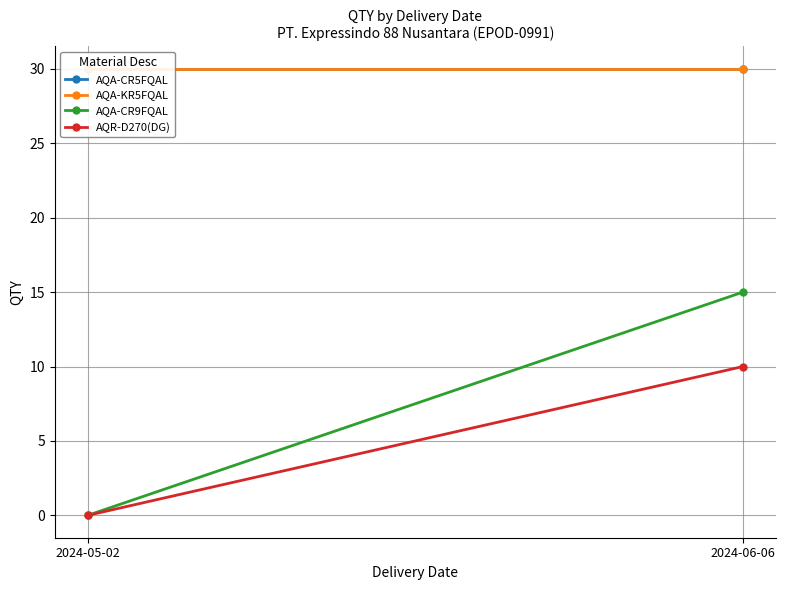

What is the approximate value of AQA-CR5FQAL at 2024-05-02?

30